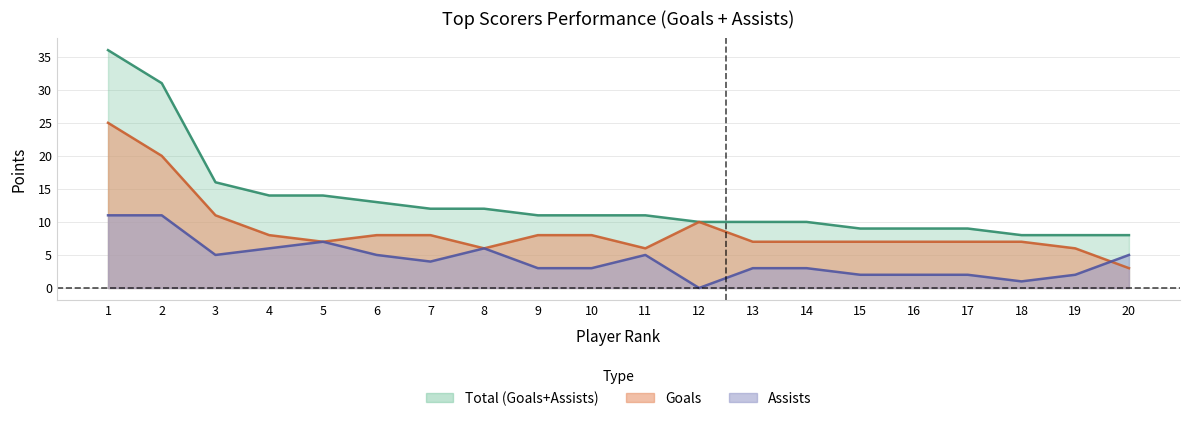

Does the chart have visible grid lines?

Yes